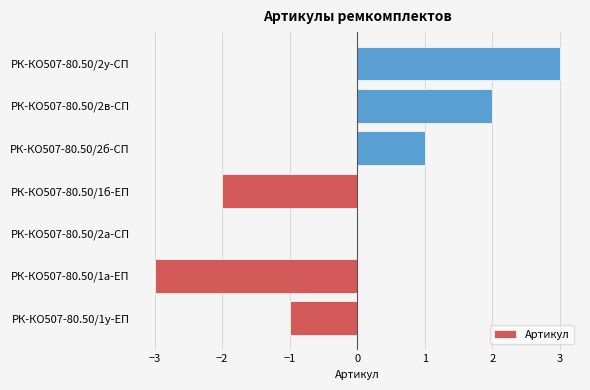

What is the greatest value displayed?

3